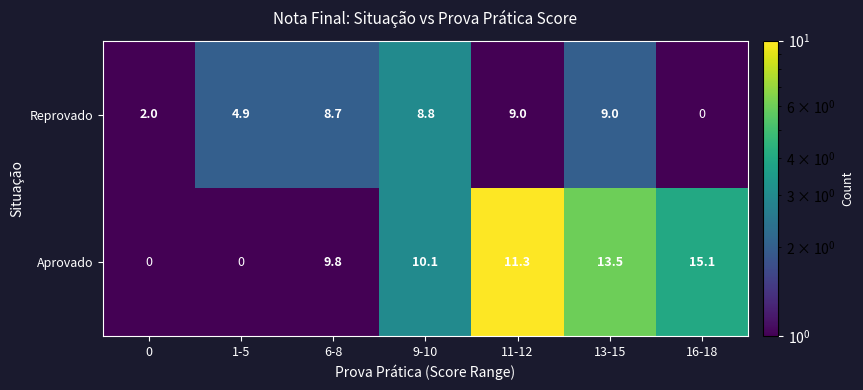

What is the difference between the Aprovado values at 16-18 and 11-12?

3.8